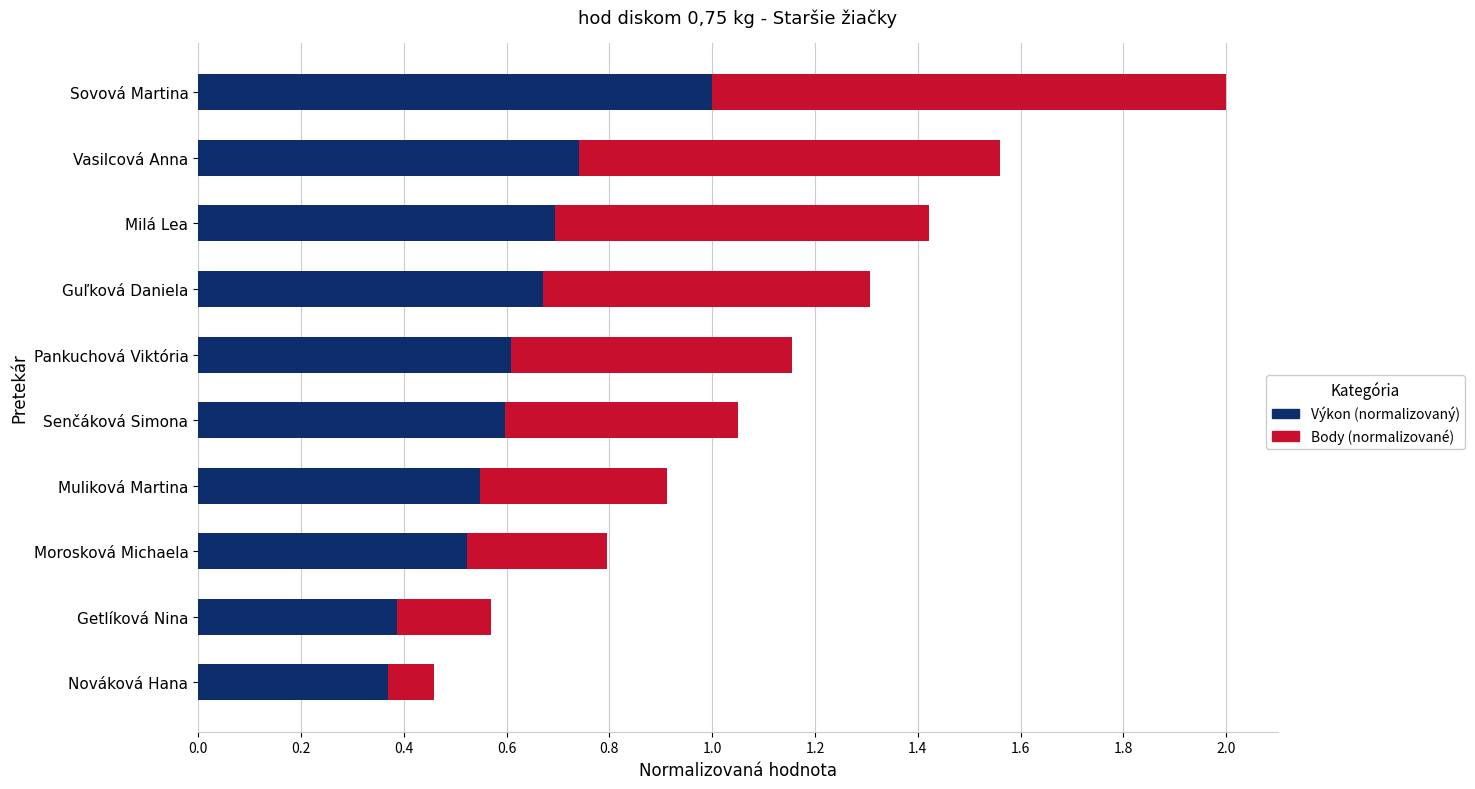

Which category has the highest value in the Výkon (normalizovaný) series?

Sovová Martina